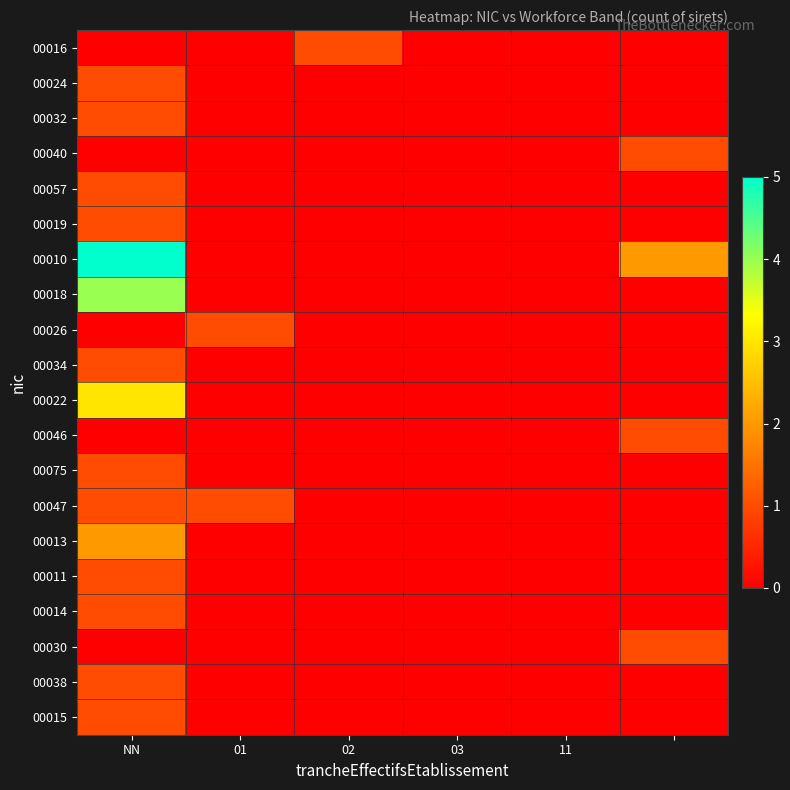

At how many categories does at least one series exceed 4?

1